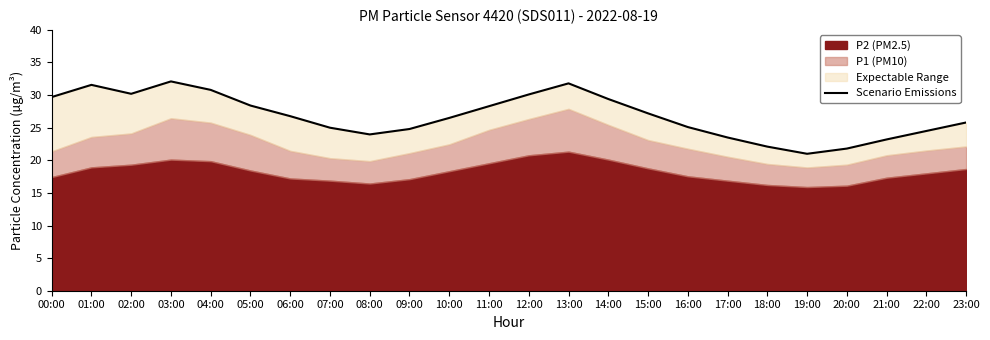

What is the difference between the values at 16:00 and 15:00?

2.1